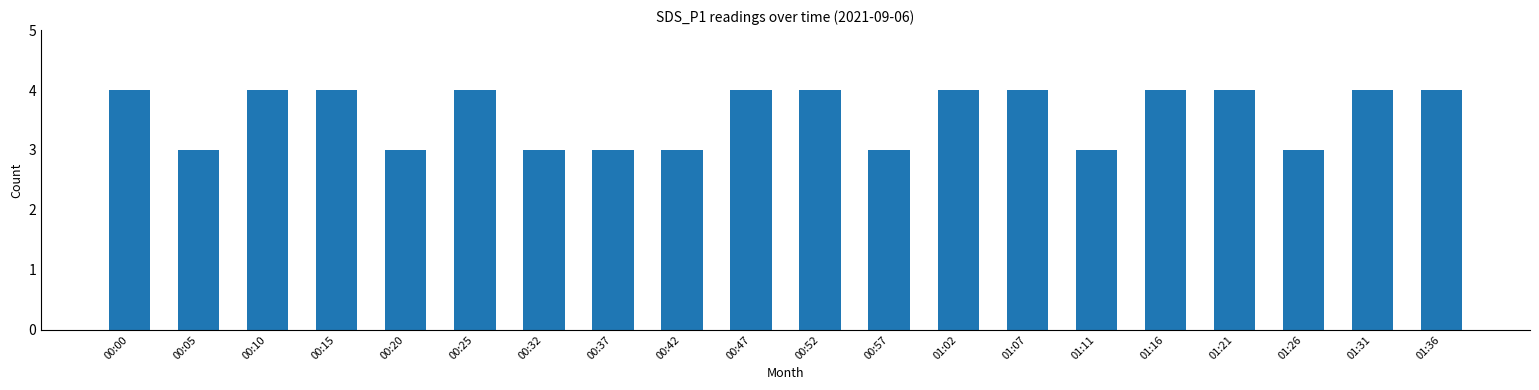

What is the average value?

4